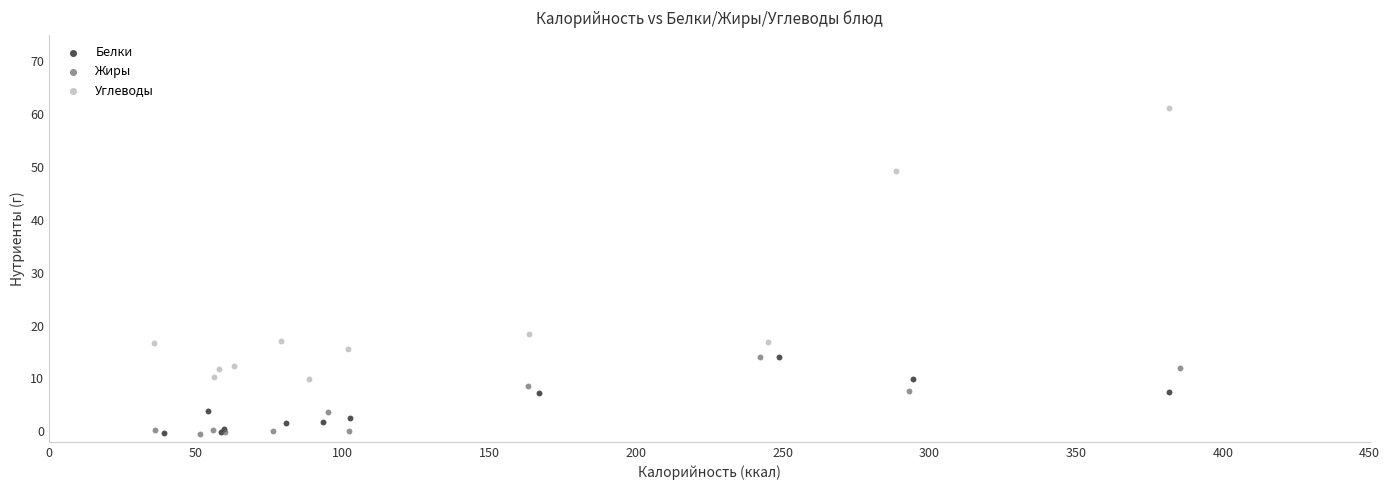

What are all the series names shown in the legend?

Белки, Жиры, Углеводы